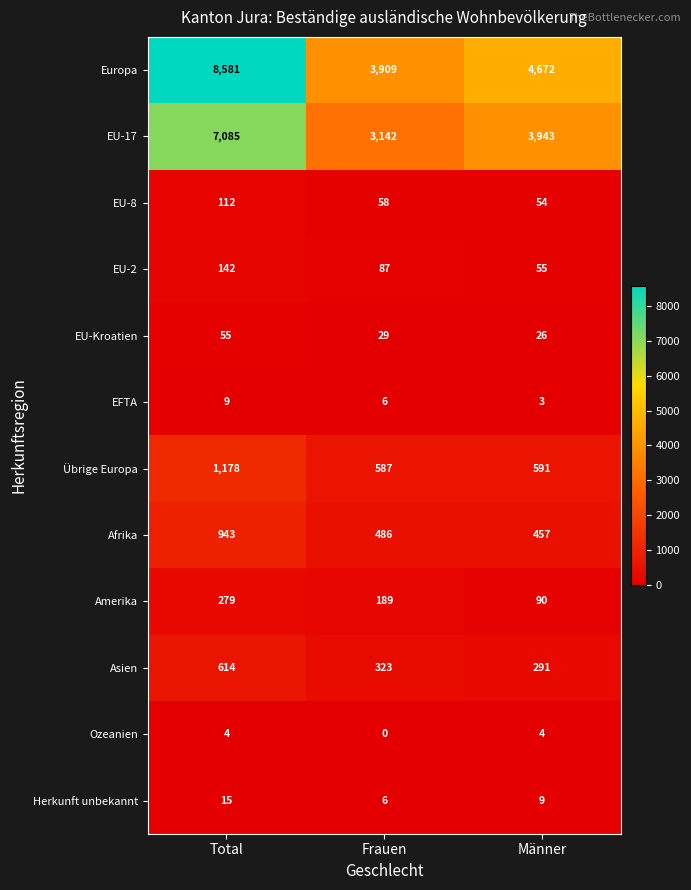

Rank the categories by EFTA value from lowest to highest.

Männer, Frauen, Total